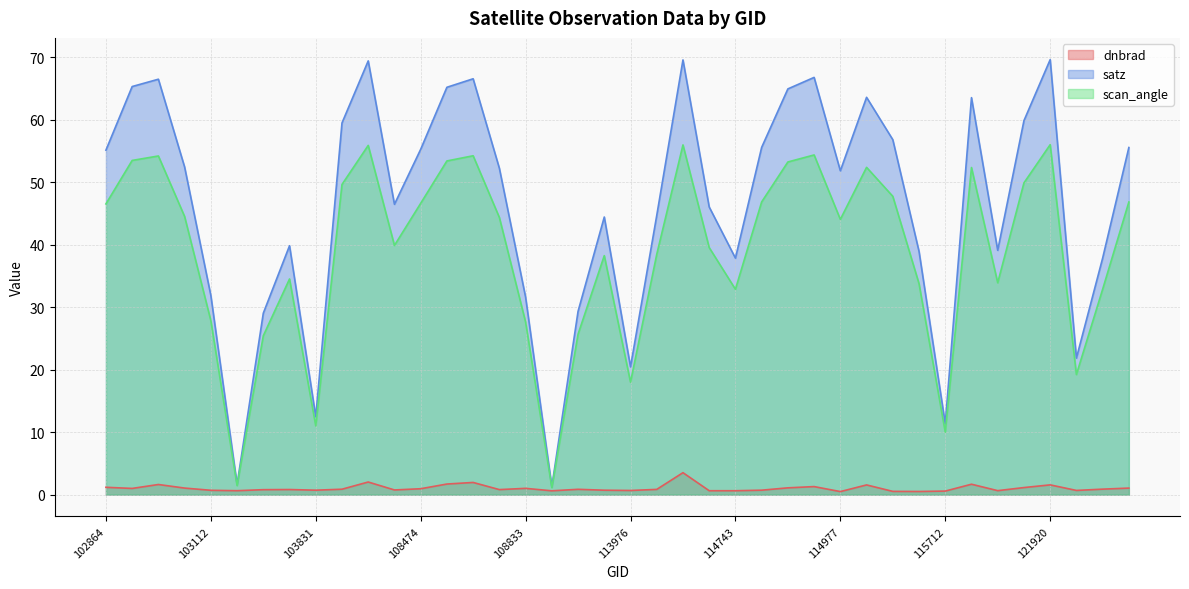

Which category has the lowest value across all series?

114977